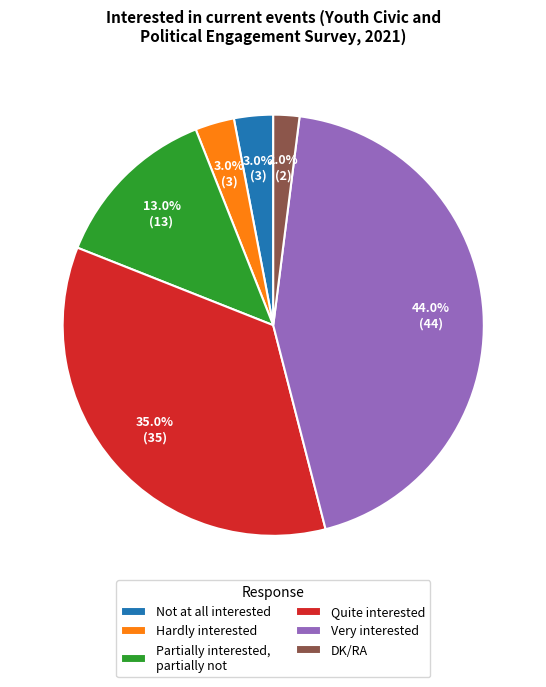

What is the largest slice in the pie chart?

Very interested